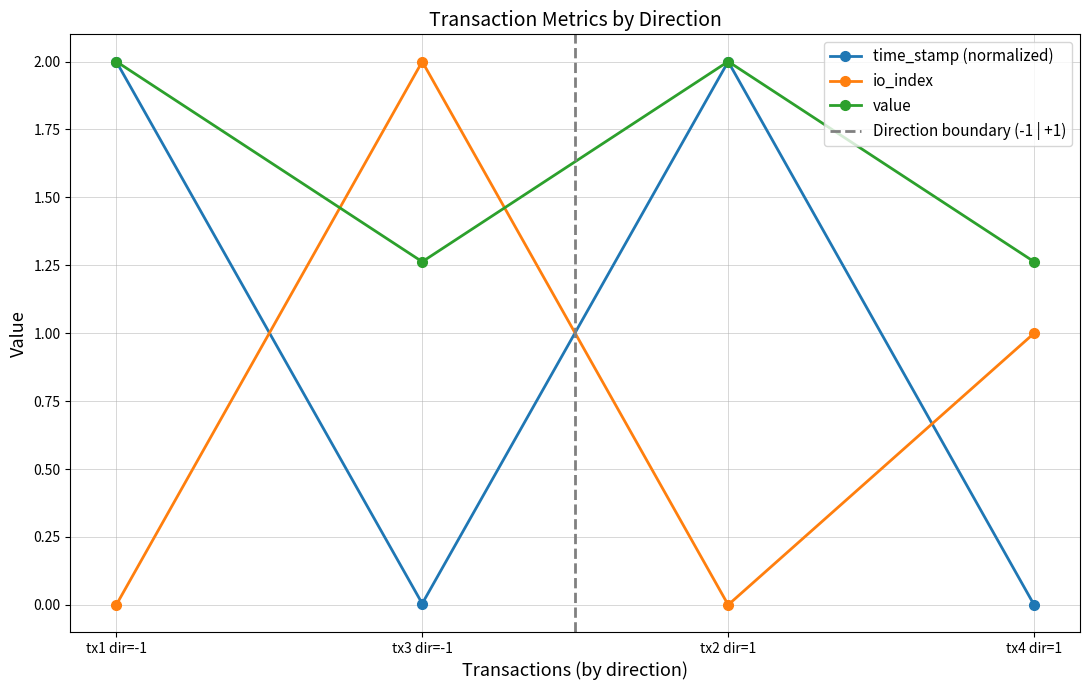

True or false: time_stamp (normalized) has more than 2 interior local peaks.

False